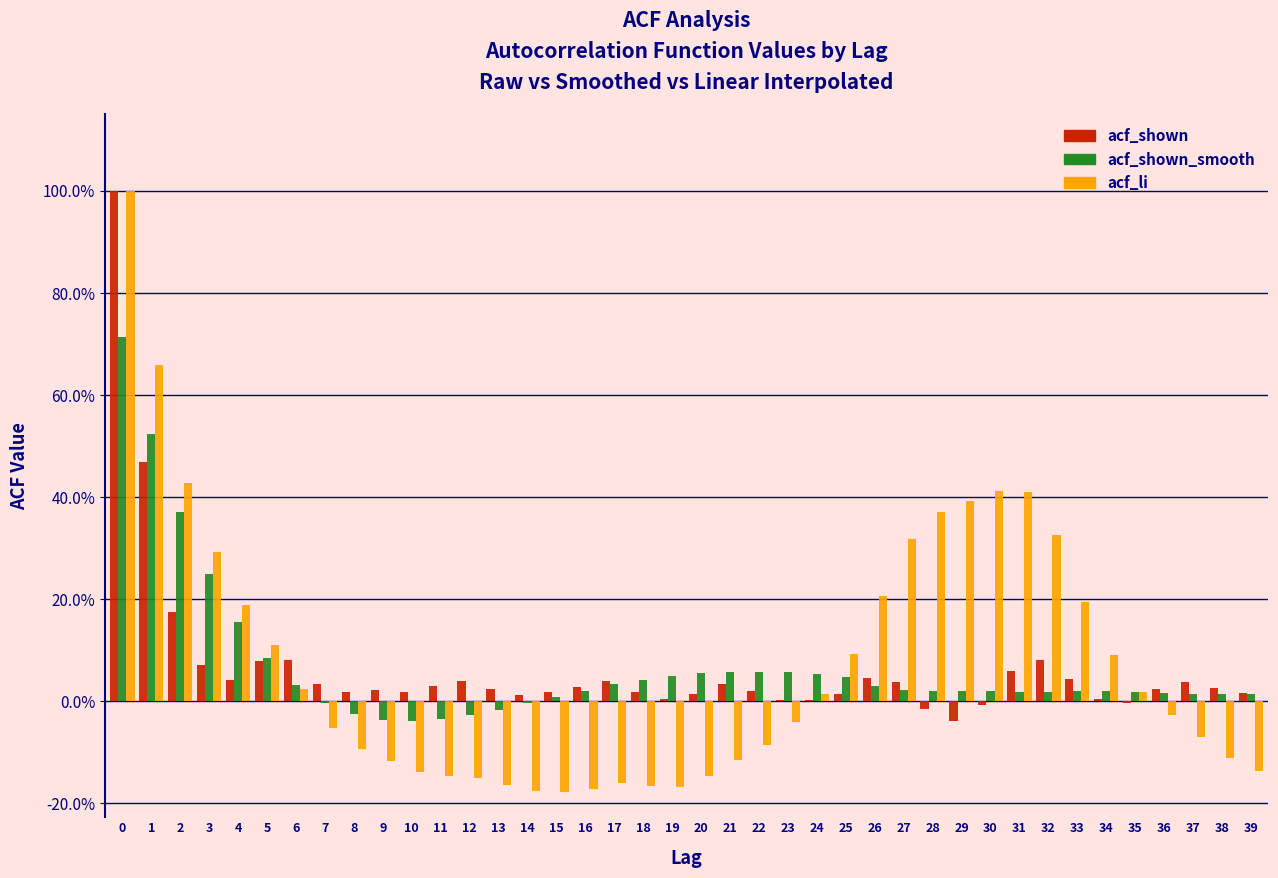

What are all the series names shown in the legend?

acf_shown, acf_shown_smooth, acf_li